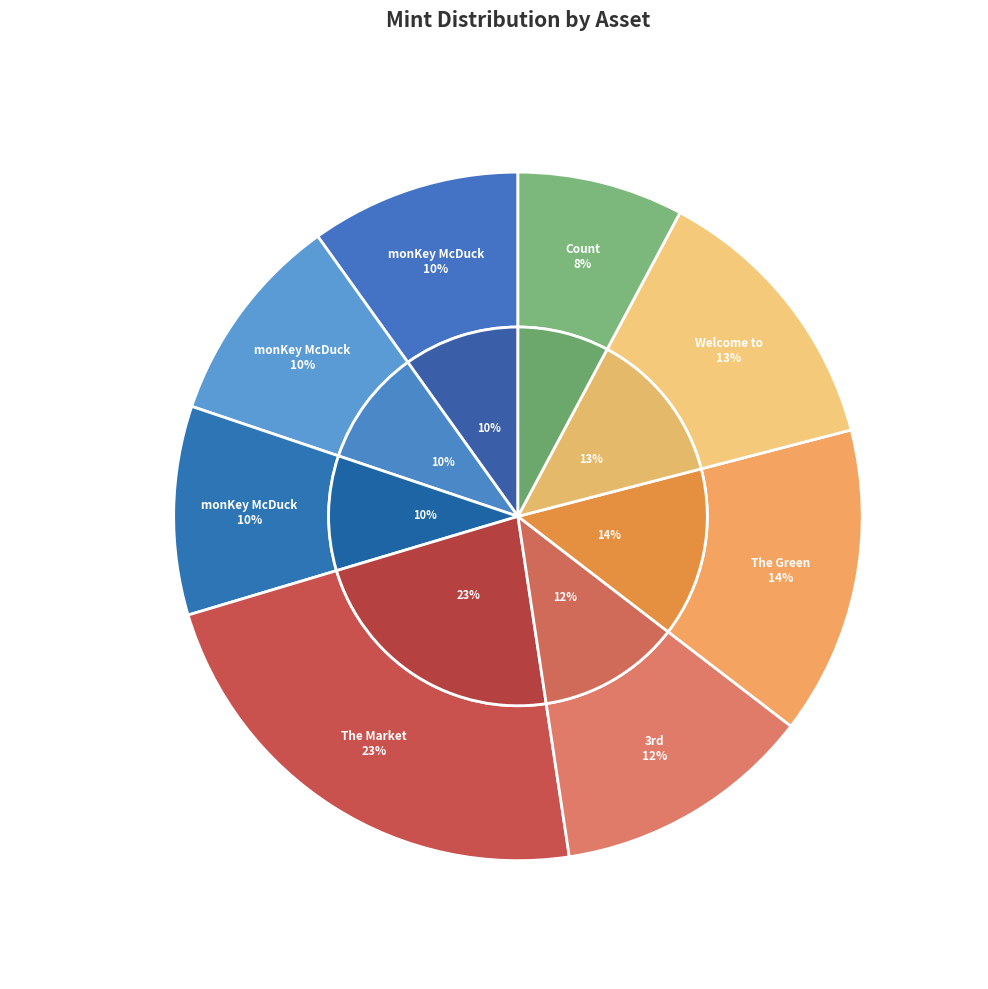

How many segments does this pie chart have?

8